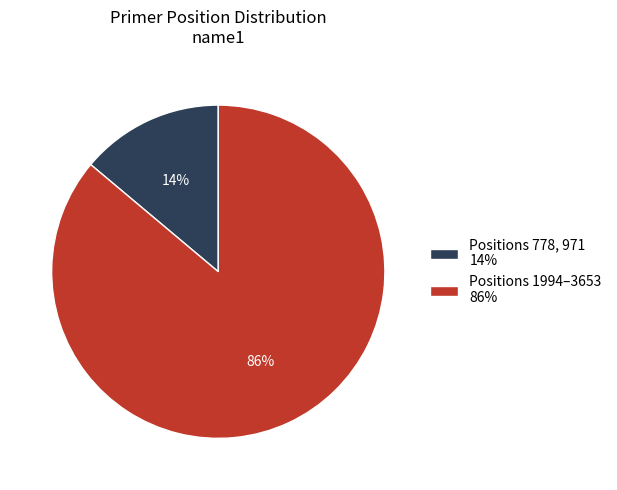

To the nearest percent, what is the average slice percentage?

50%